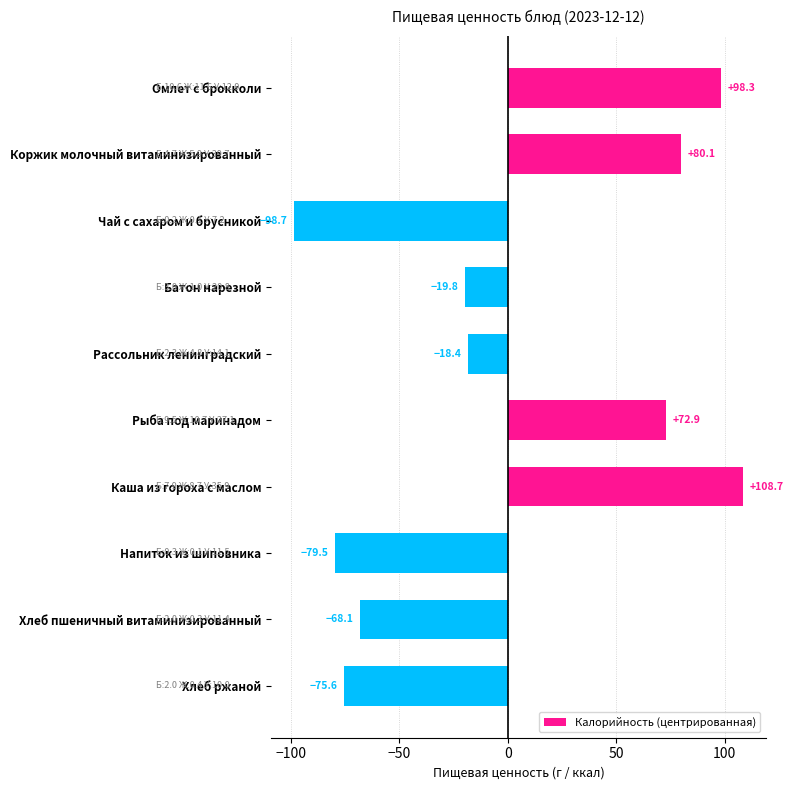

What is the maximum value shown in the chart?

108.7